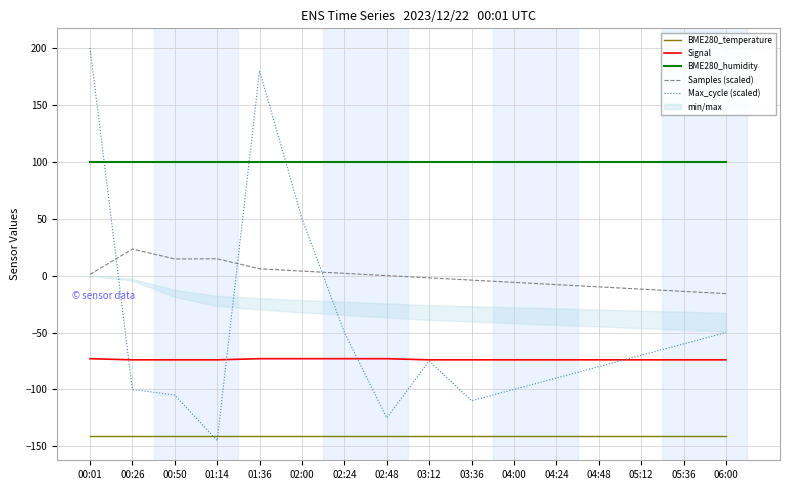

At which label does Max_cycle (scaled) reach its minimum?

01:14